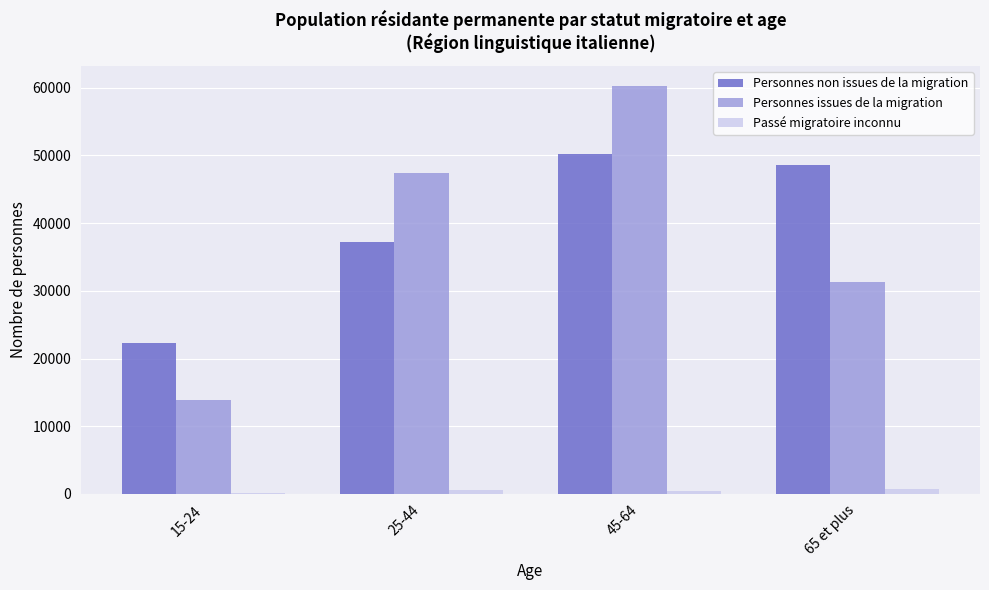

Which category has the highest value in the Personnes issues de la migration series?

45-64